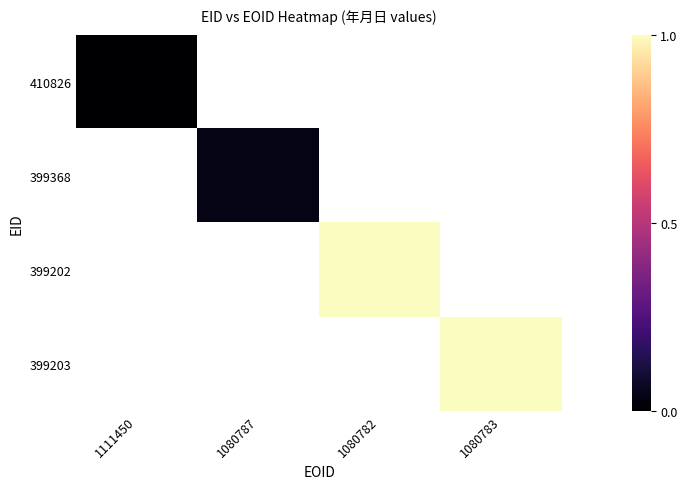

Which category has the highest value in the 410826 series?

1111450